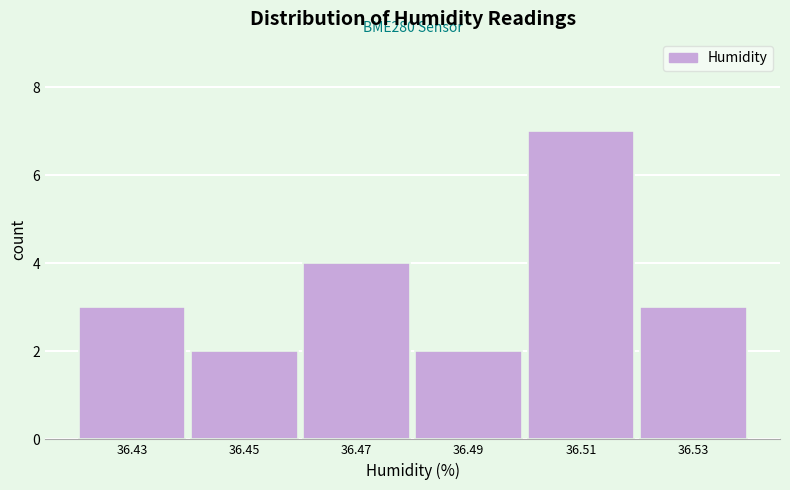

Over which range of the x-axis is the bar tallest?

36.50 to 36.52